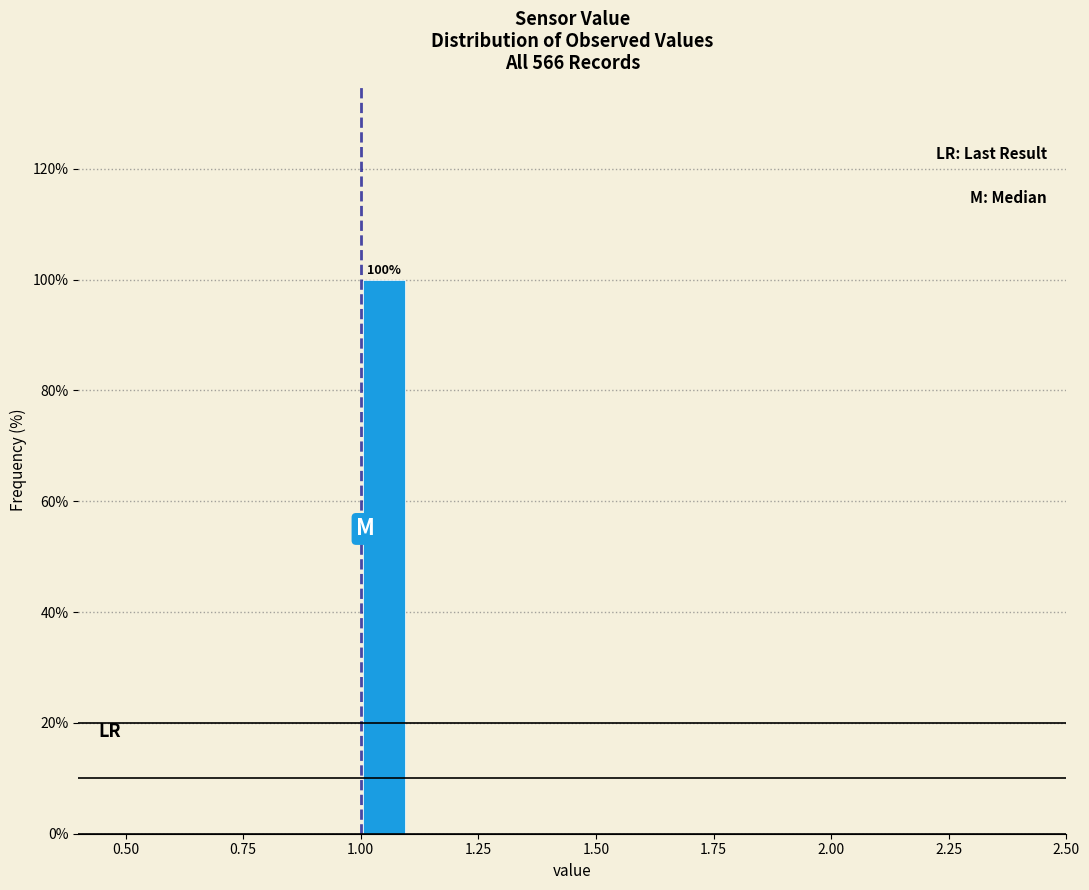

Around what value on the x-axis is the tallest bar? Give the approximate position of its centre, as read against the axis.

1.05